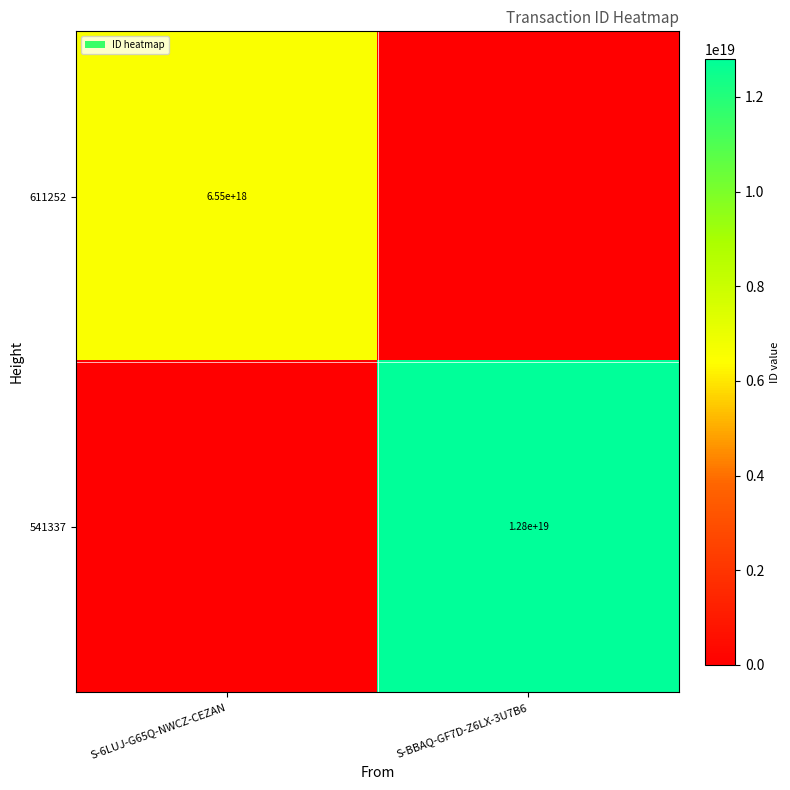

The value of 541337 at S-BBAQ-GF7D-Z6LX-3U7B6 is 12800000000000000000. True or false?

True